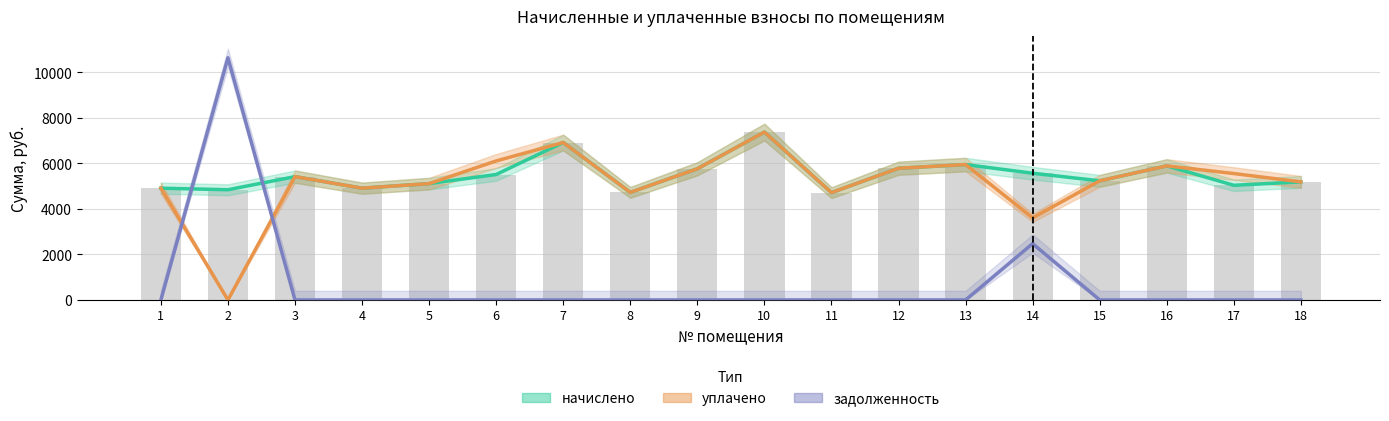

What is the difference between the maximum and minimum values in the начислено series?

2658.5